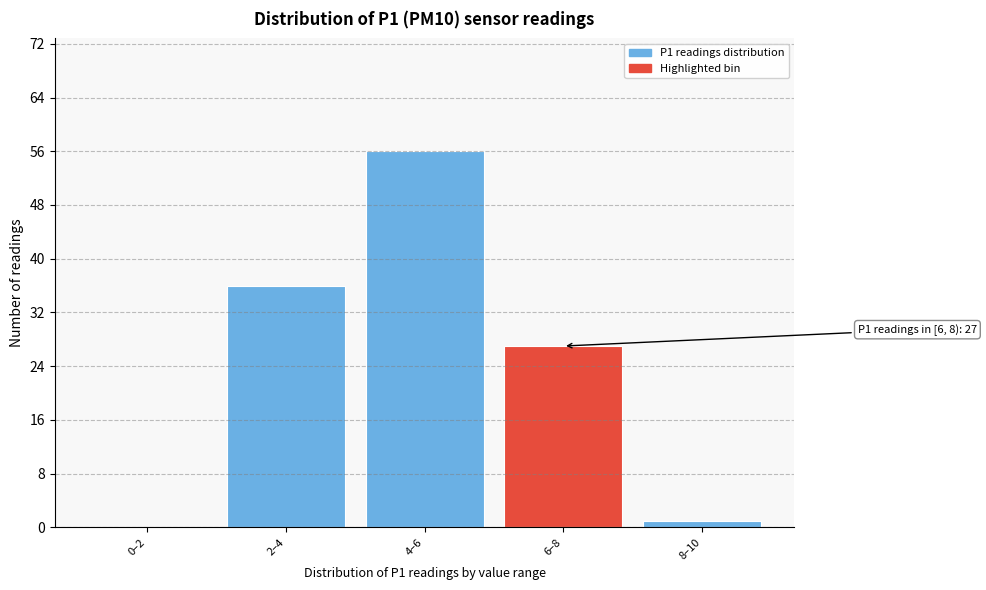

Reading right to left, extract all data points from this chart.

8–10=1	6–8=27	4–6=56	2–4=36	0–2=0